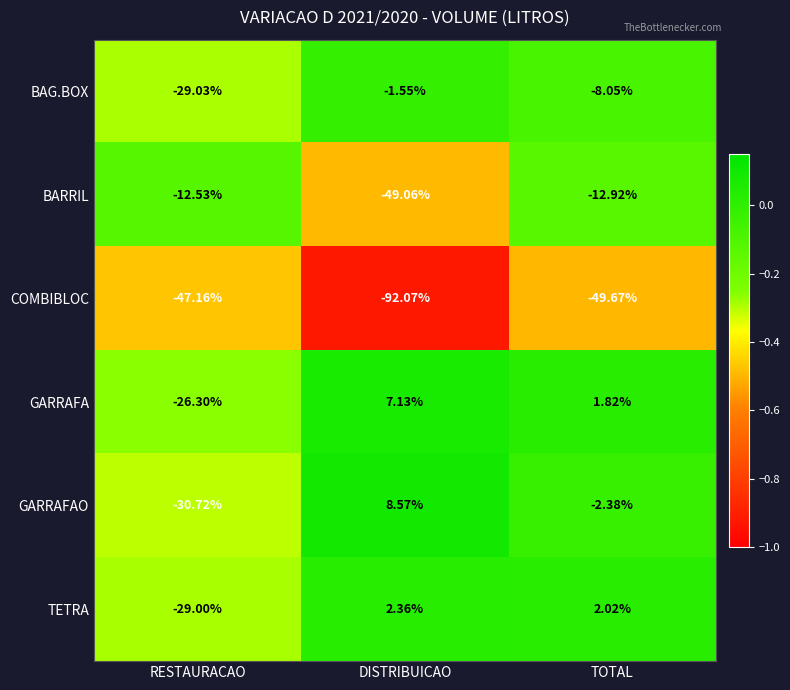

At which category is the sum across all series the highest?

TOTAL